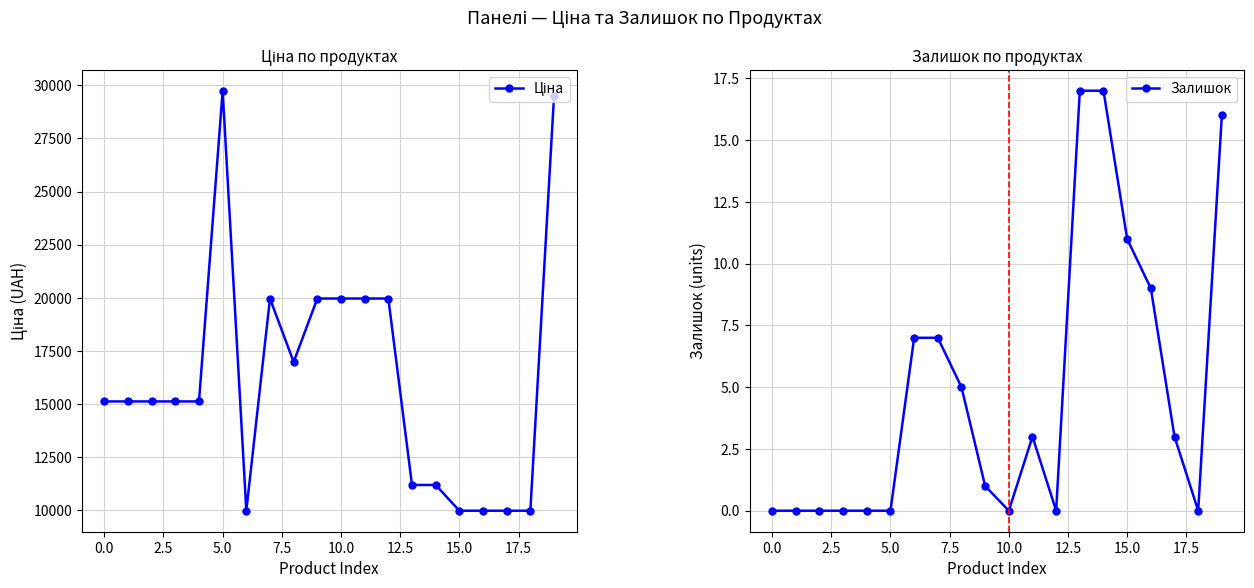

What is the highest value of the Залишок series?

17